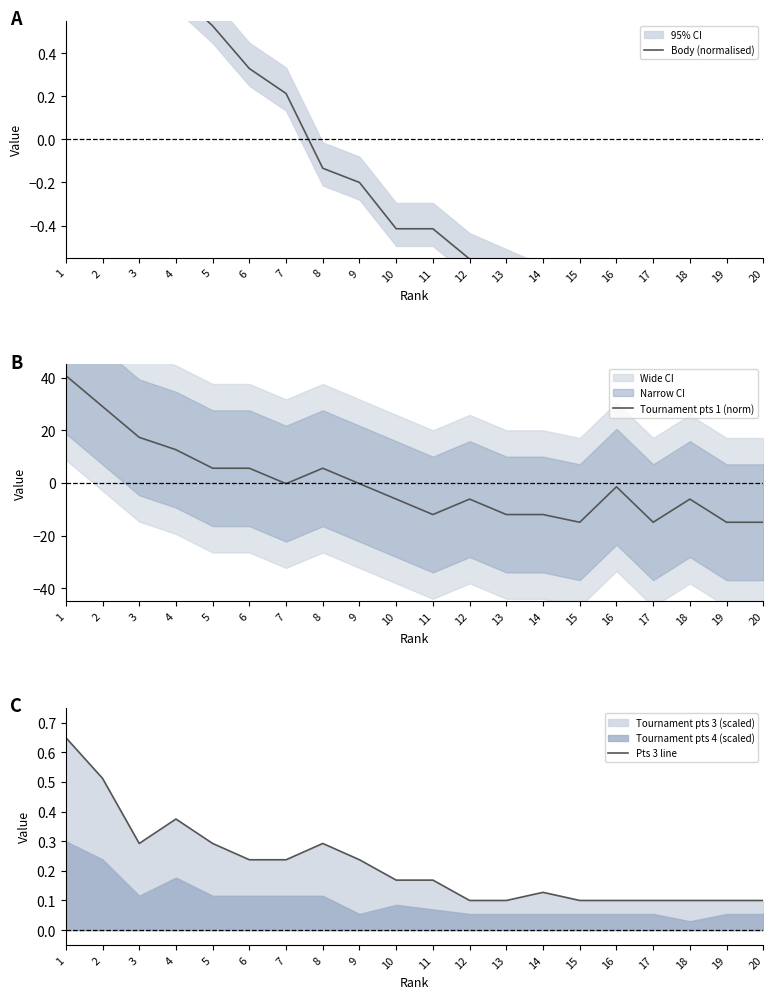

The value of Pts 3 line at 14 is 0.1. True or false?

False